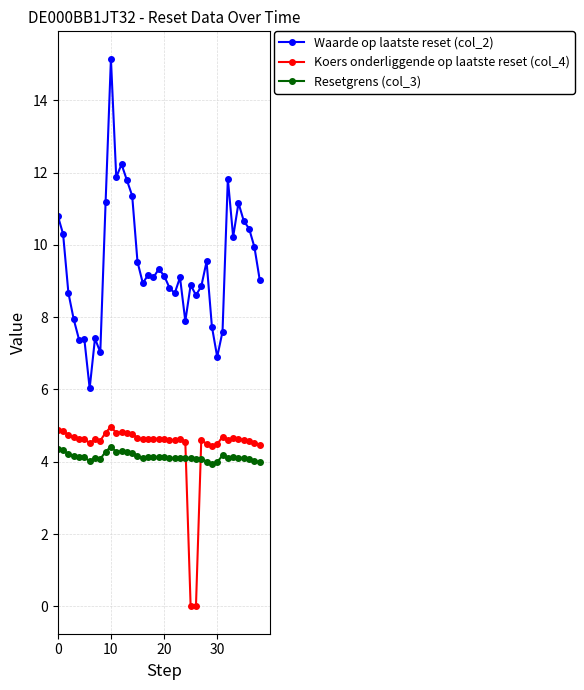

What is the lowest value of the Resetgrens (col_3) series?

3.9